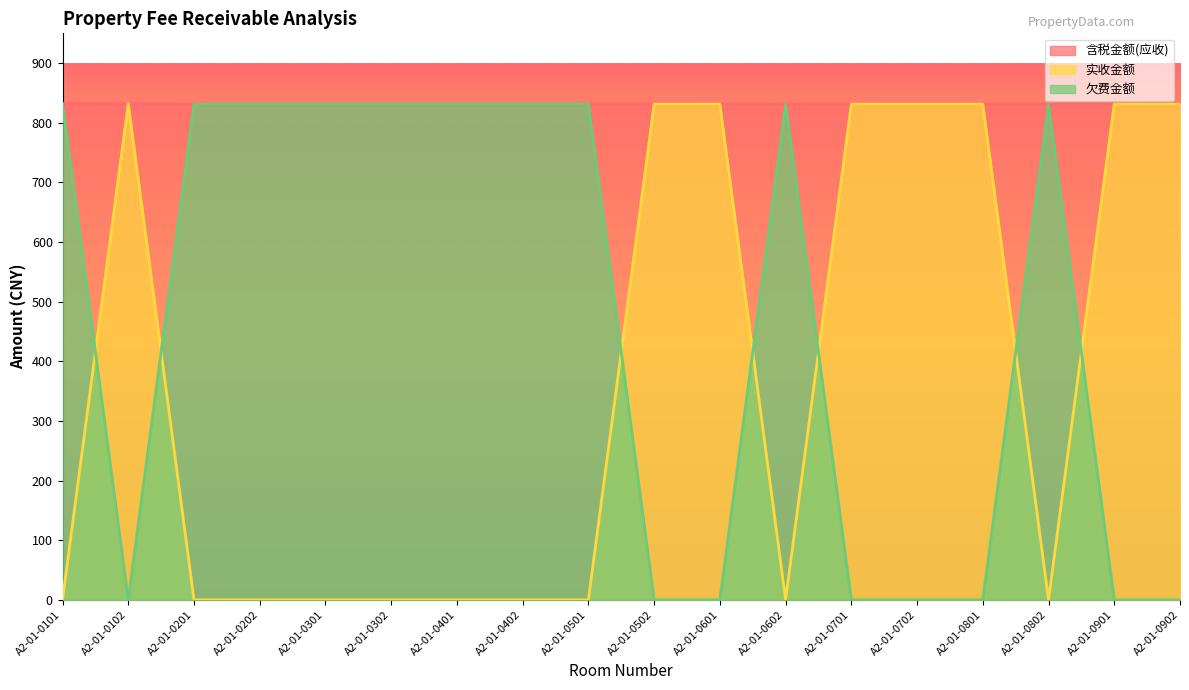

Reading left to right, what are all the values shown in this chart?

含税金额(应收): 832.2	832.1	831.2	831.2	831.2	831.2	831.2	831.2	831.2	831.2	831.2	831.2	831.2	831.2	831.2	831.2	831.2	831.2
实收金额: 0.0	832.1	0.0	0.0	0.0	0.0	0.0	0.0	0.0	831.2	831.2	0.0	831.2	831.2	831.2	0.0	831.2	831.2
欠费金额: 832.2	0.0	831.2	831.2	831.2	831.2	831.2	831.2	831.2	0.0	0.0	831.2	0.0	0.0	0.0	831.2	0.0	0.0